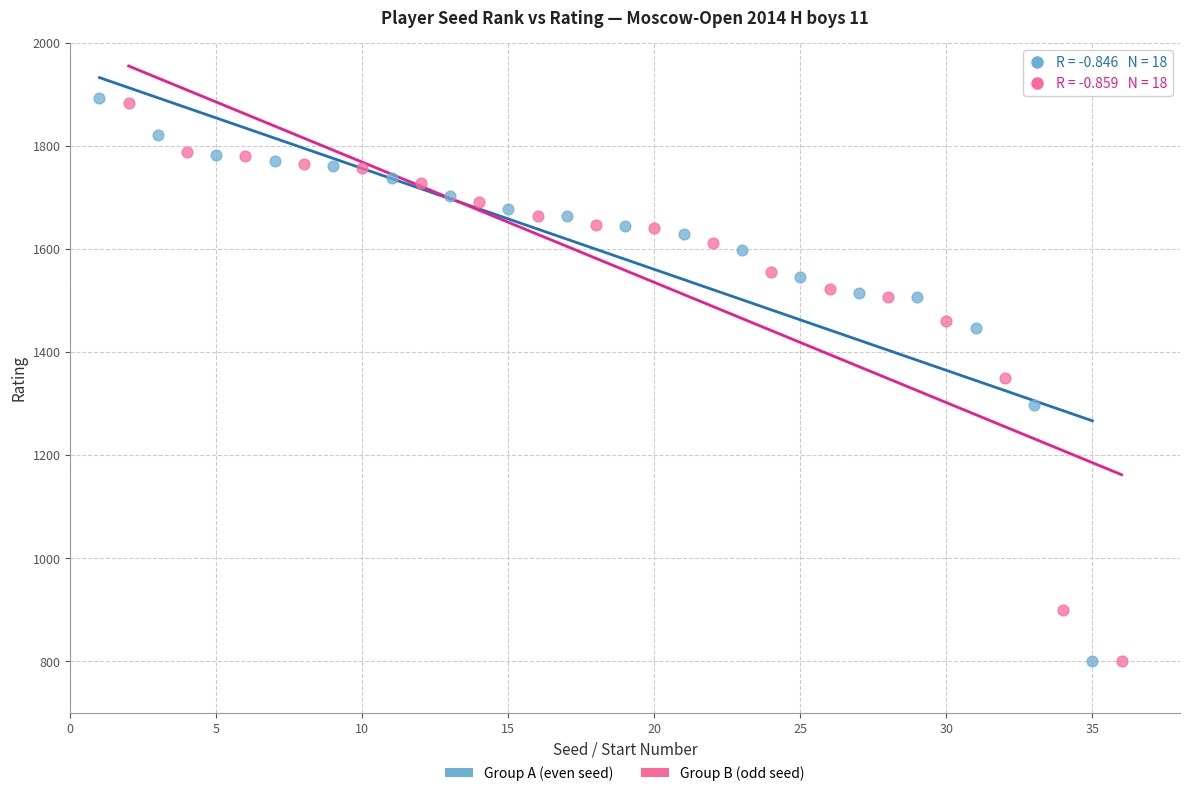

Which series has the widest spread of Y values?

Group A (even seed)